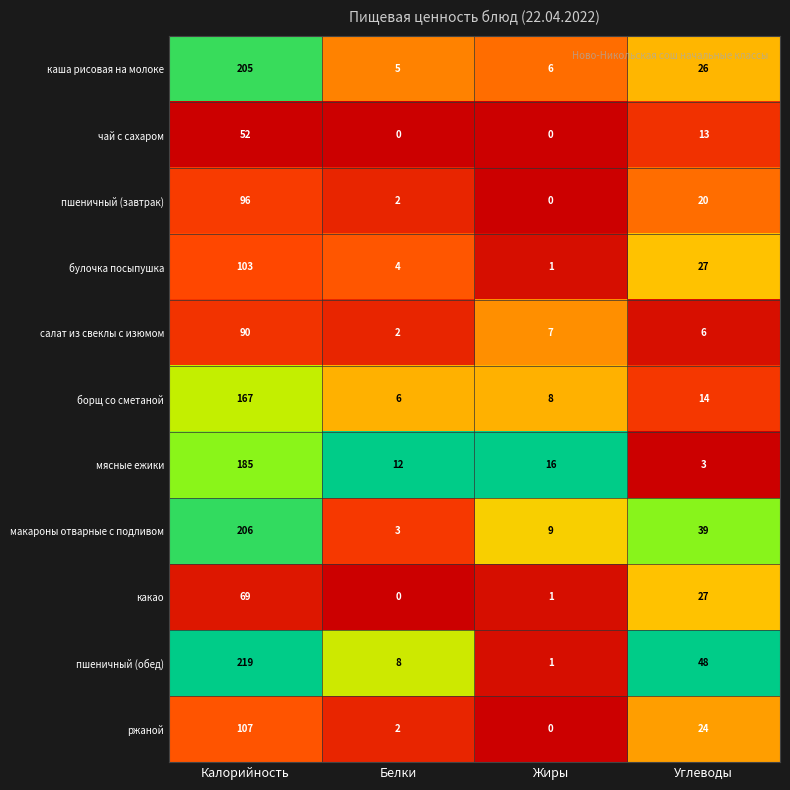

Read the чай с сахаром value at Углеводы, to the nearest 5.

15